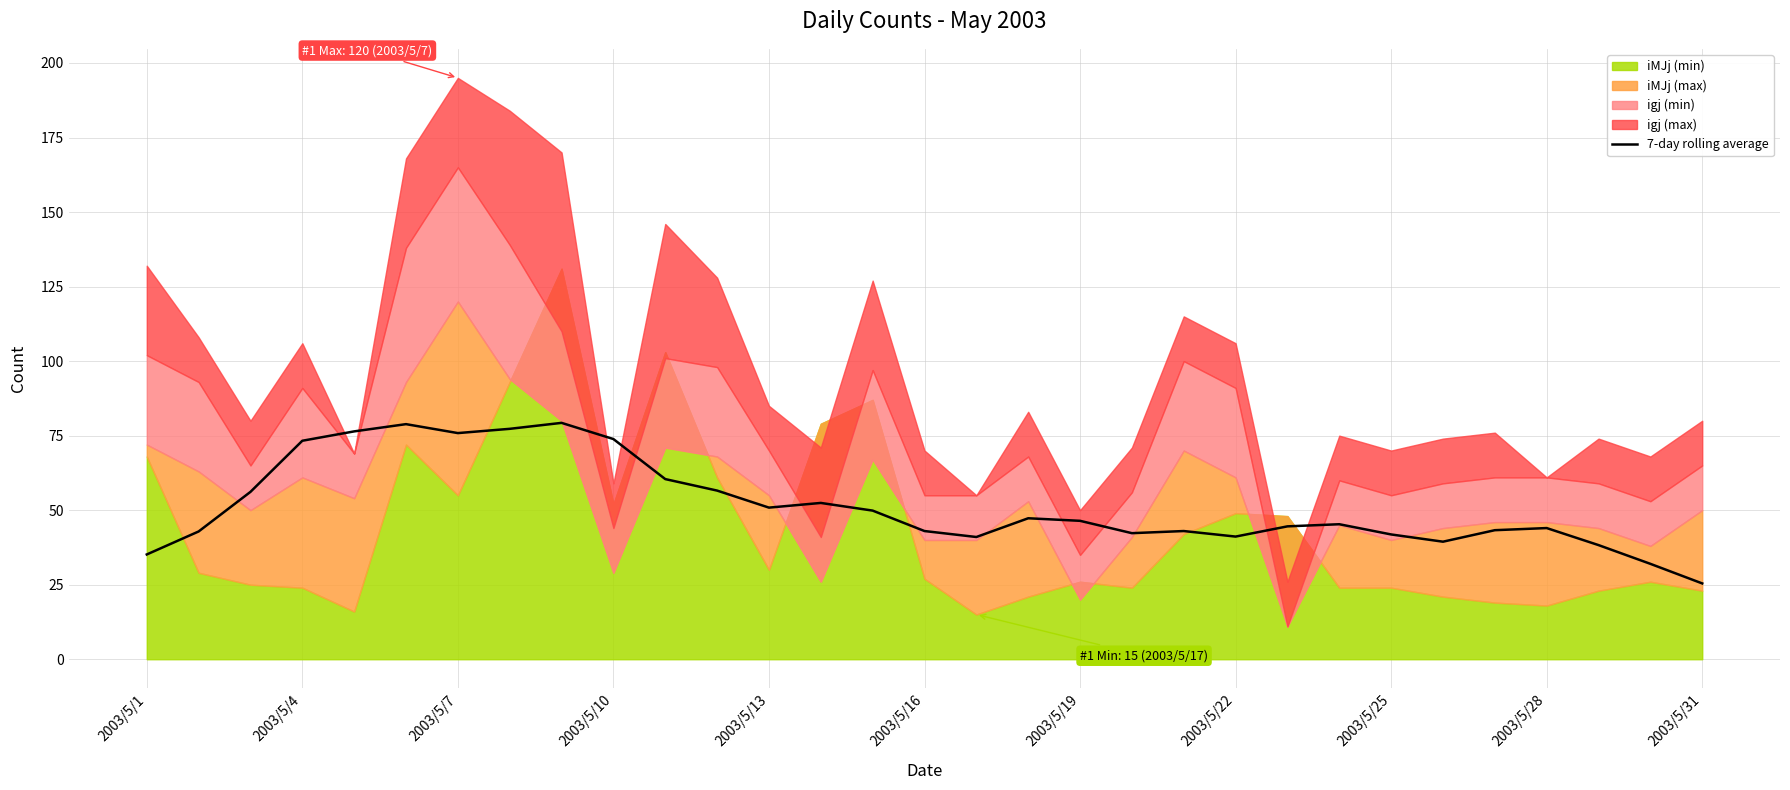

Reading left to right, what are all the values shown in this chart?

35.1	42.9	56.1	73.3	76.4	78.9	75.9	77.3	79.3	73.9	60.4	56.6	50.9	52.4	49.9	43.0	41.0	47.3	46.4	42.3	43.0	41.1	44.6	45.3	41.9	39.4	43.3	44.0	38.3	32.0	25.4